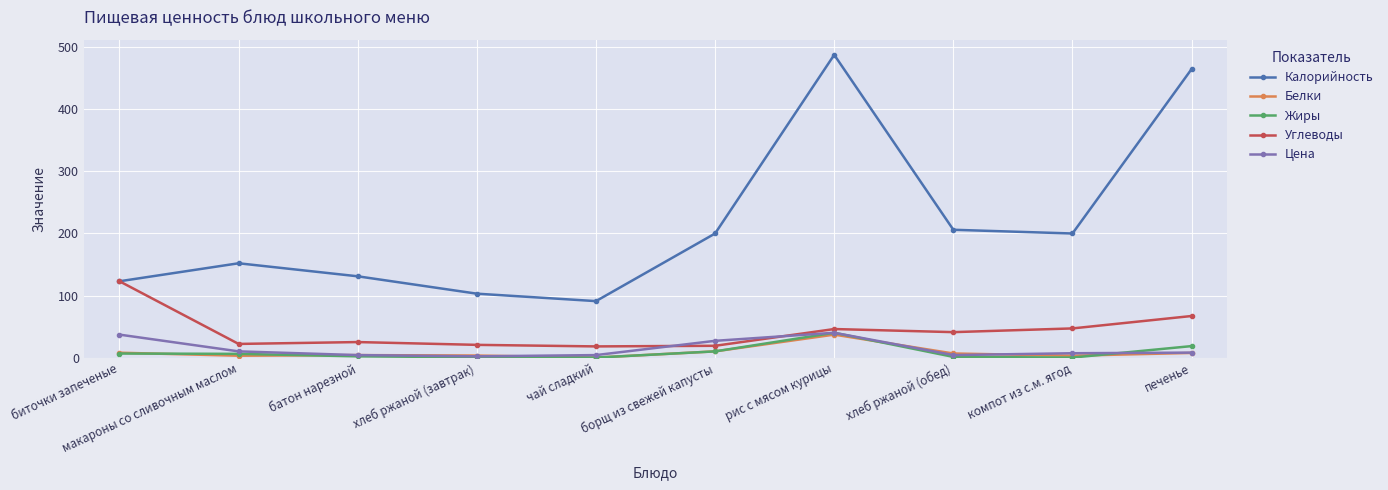

Is it true that Жиры equals 13.3 at рис с мясом курицы?

False